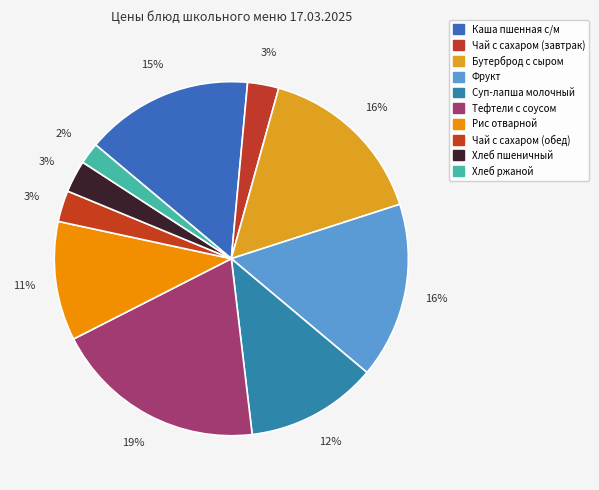

Count the number of slices in the pie.

10